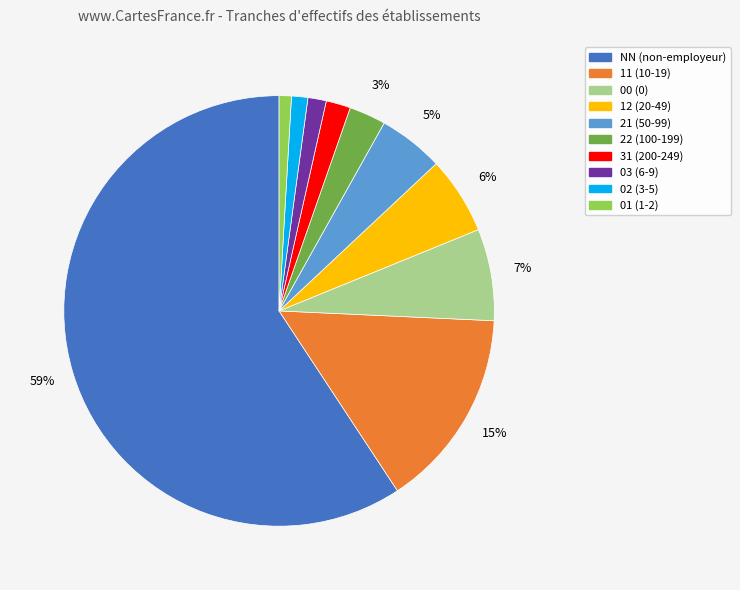

To the nearest percent, what percentage of the pie is 21 (50-99)?

5%